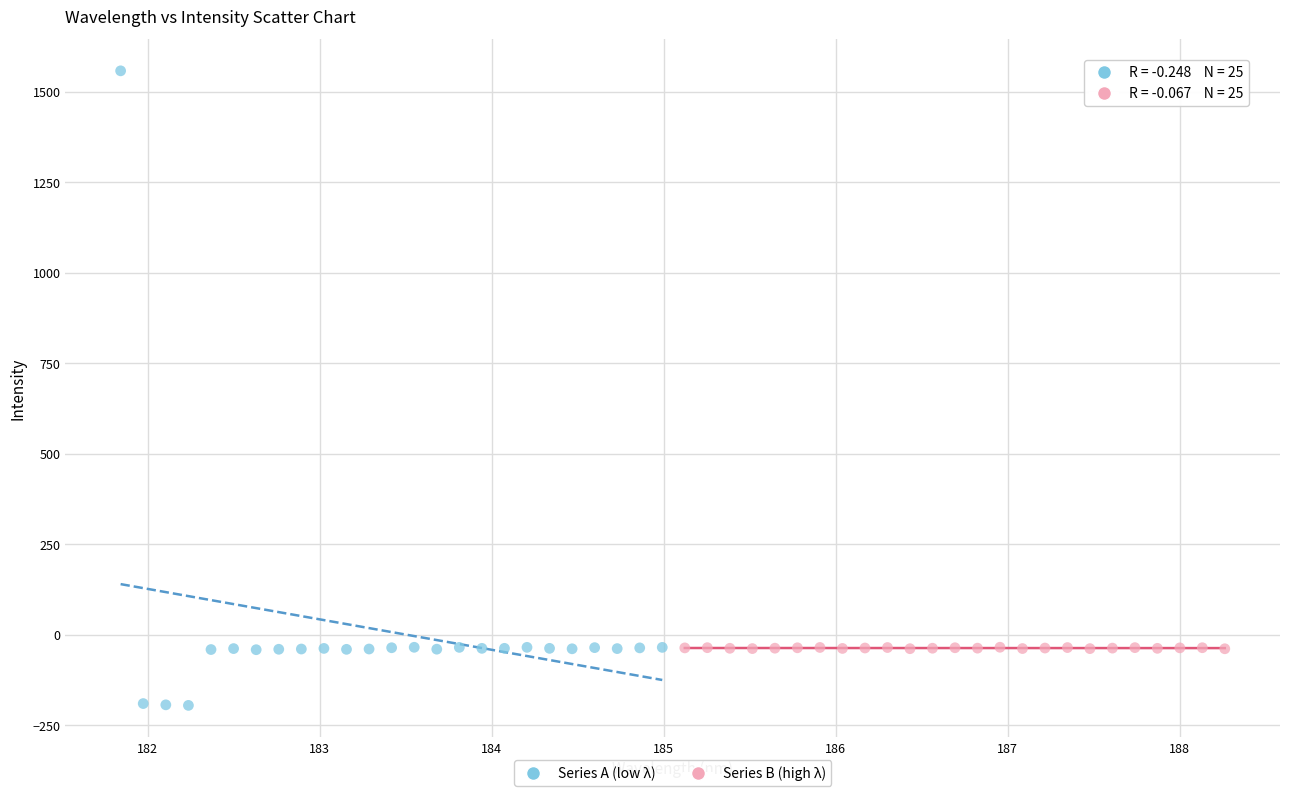

Which series contains the lowest Y value?

Series A (low λ)